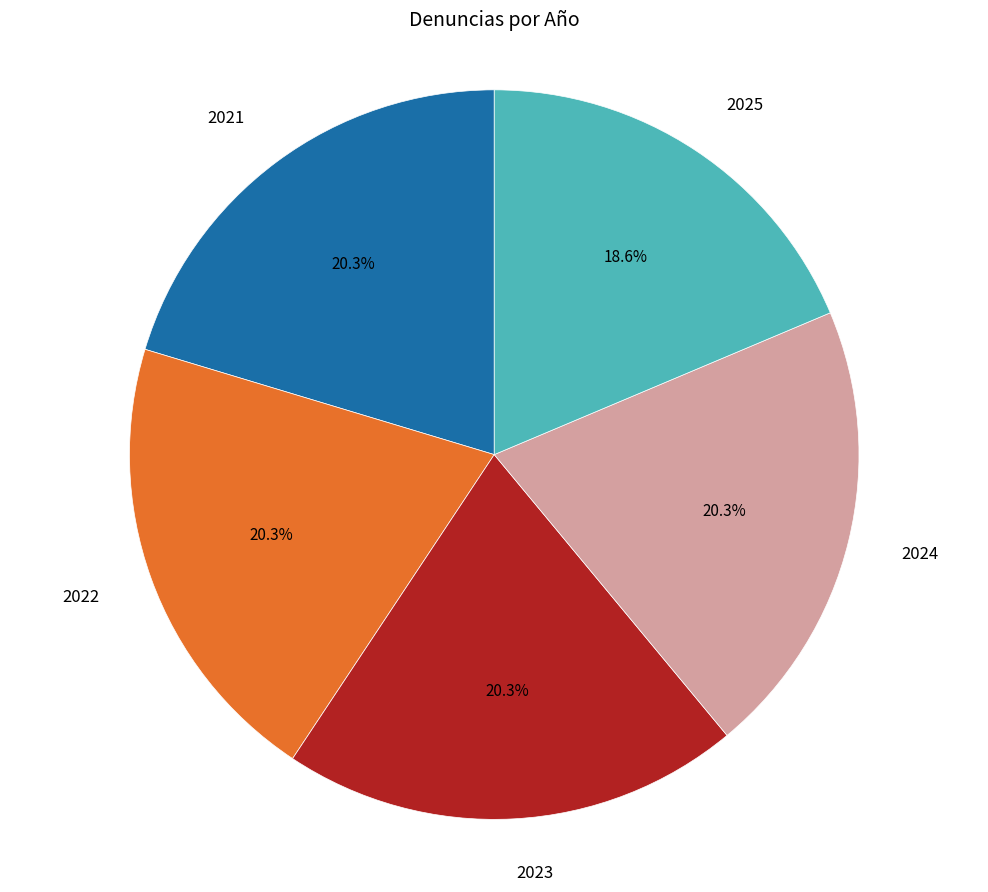

How many slices are in this pie chart?

5